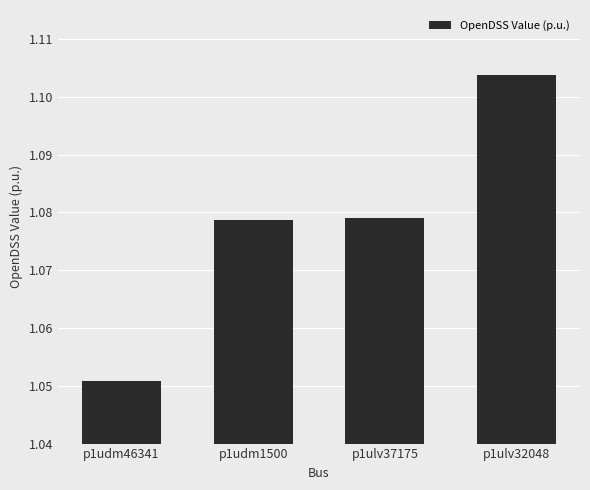

At which category does the chart reach its minimum across all series?

p1udm46341